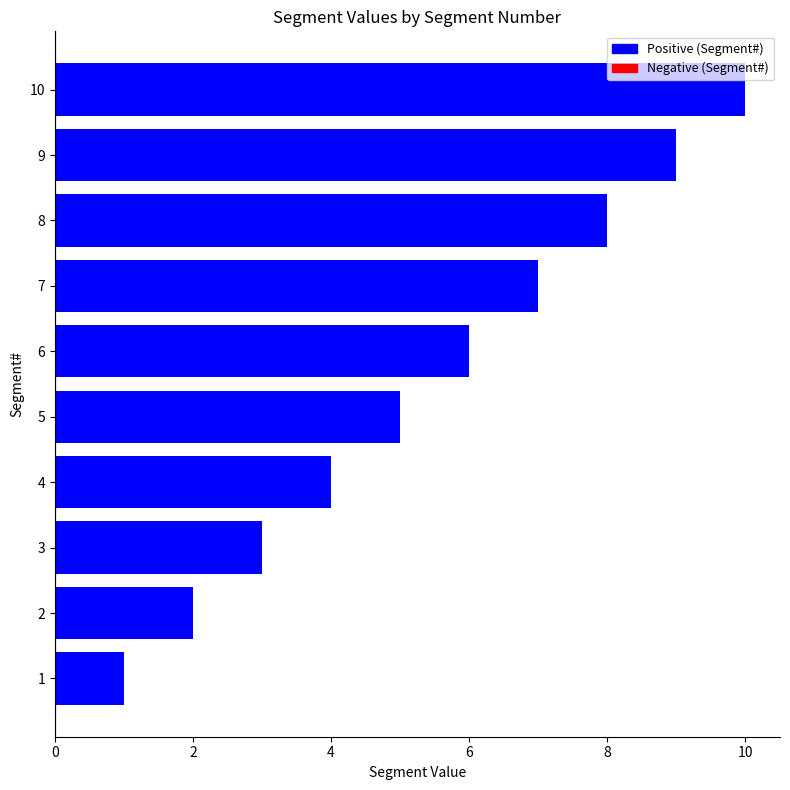

What is the difference between the values at 6 and 8?

2